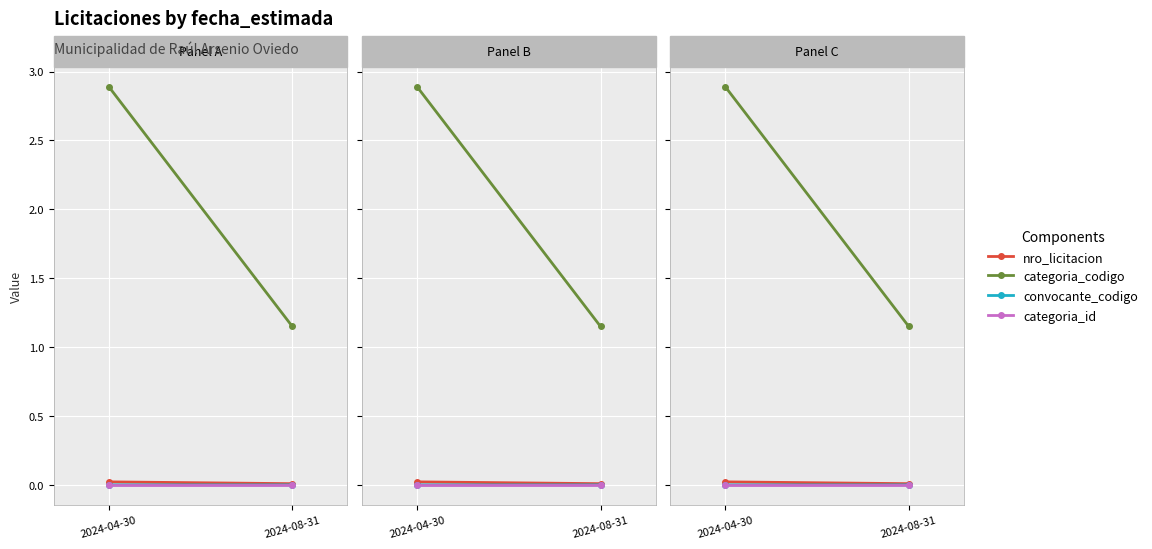

List the series in order of their peak value, highest first.

categoria_codigo, nro_licitacion, convocante_codigo, categoria_id